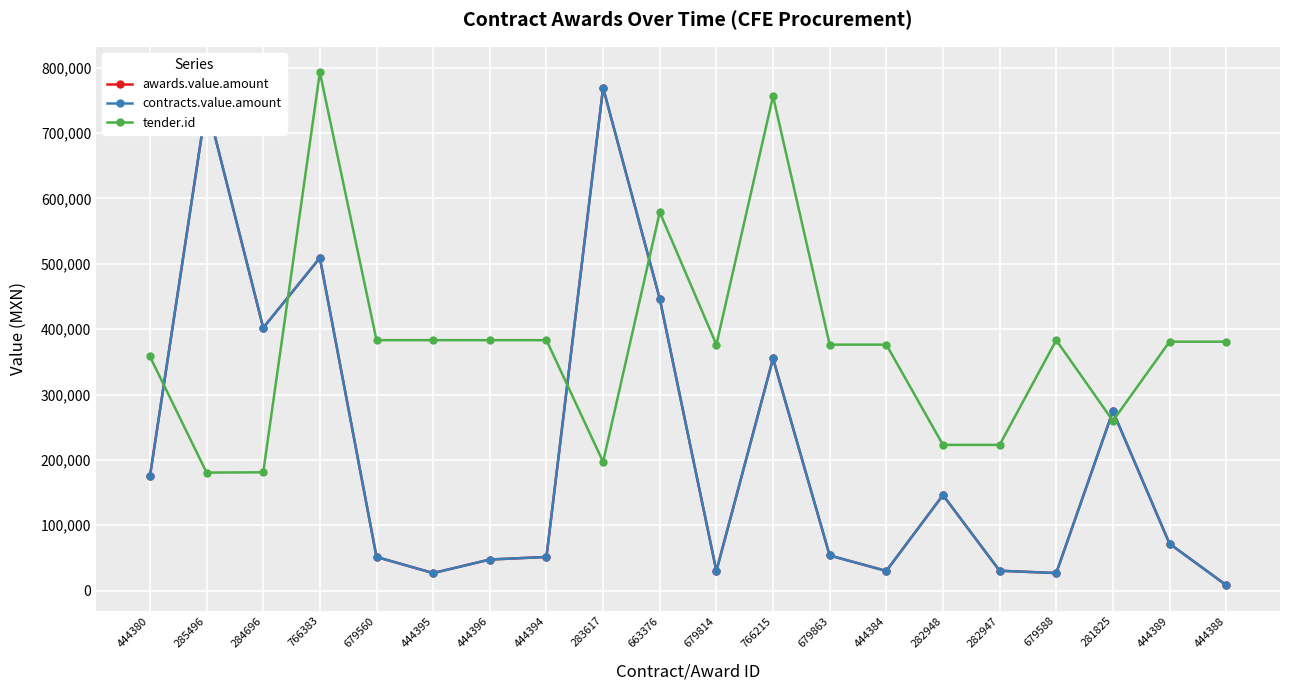

Does the chart have visible grid lines?

Yes